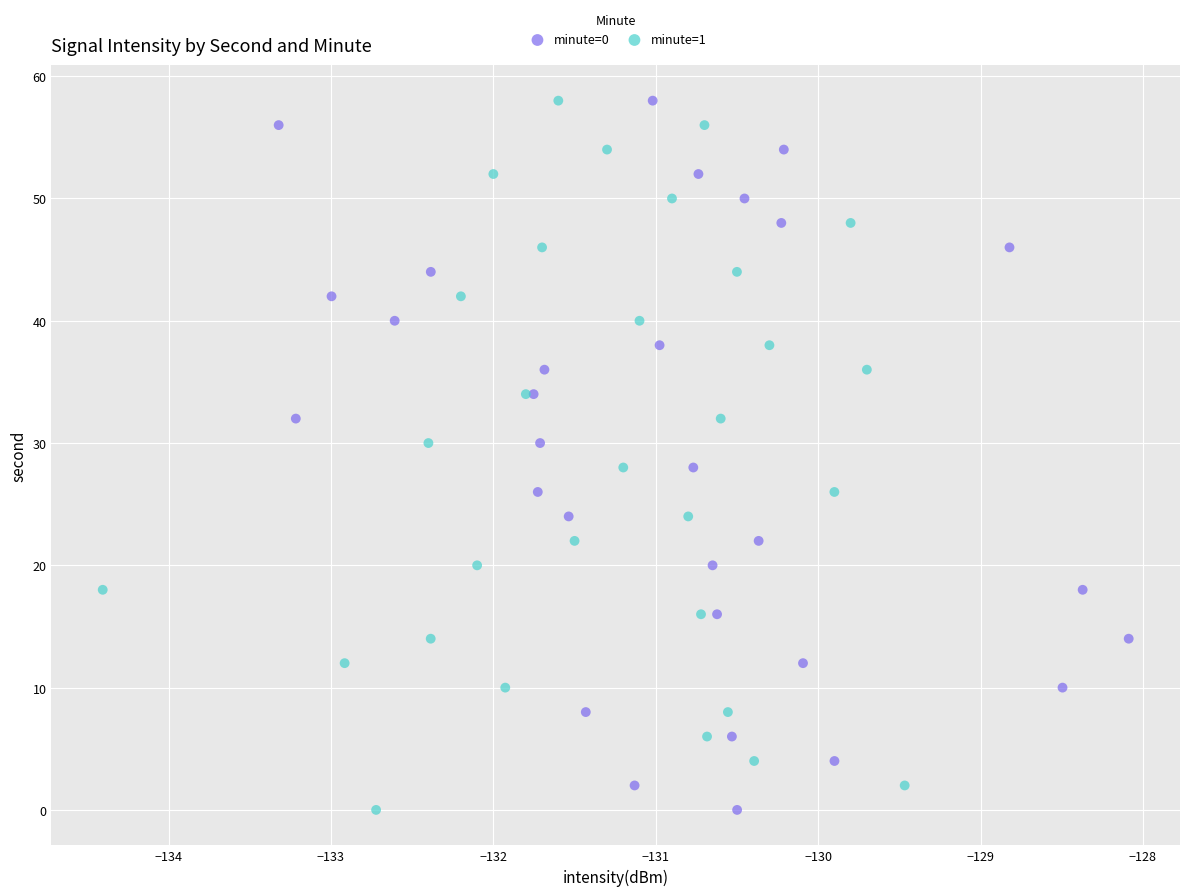

What are all the series names shown in the legend?

minute=0, minute=1